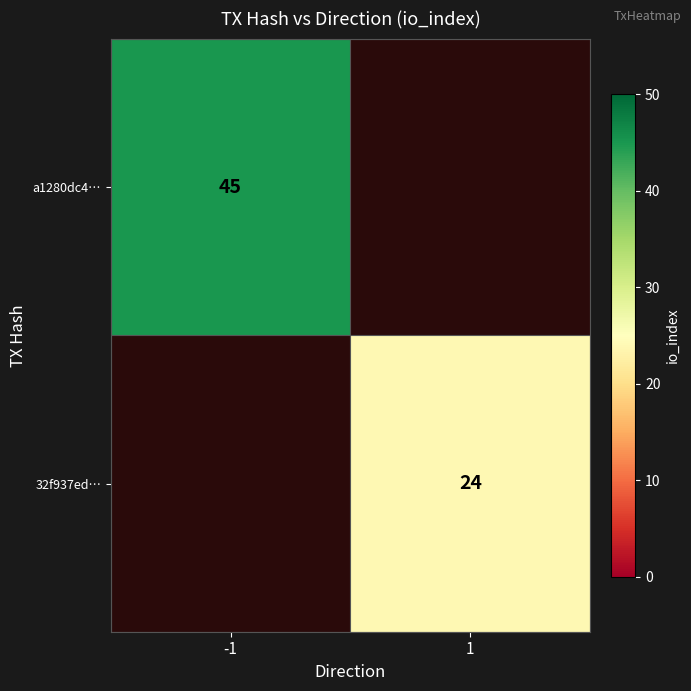

Is it true that a1280dc4… equals 45 at -1?

True